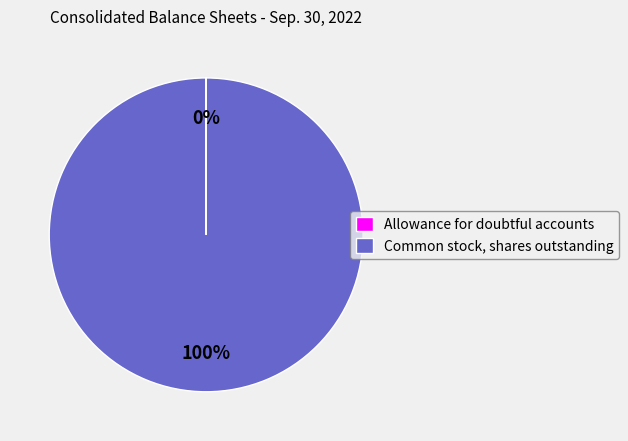

Which slice is the largest?

Common stock, shares outstanding